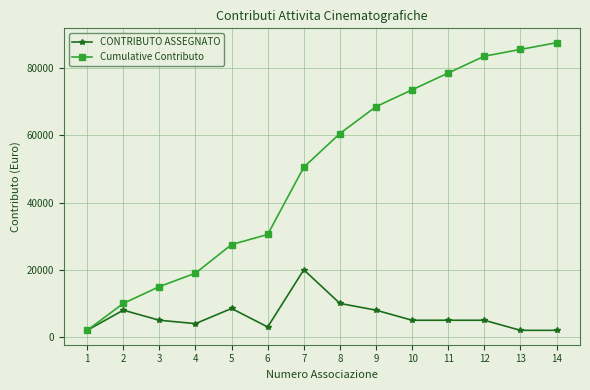

The value of Cumulative Contributo at 9 is 91693. True or false?

False